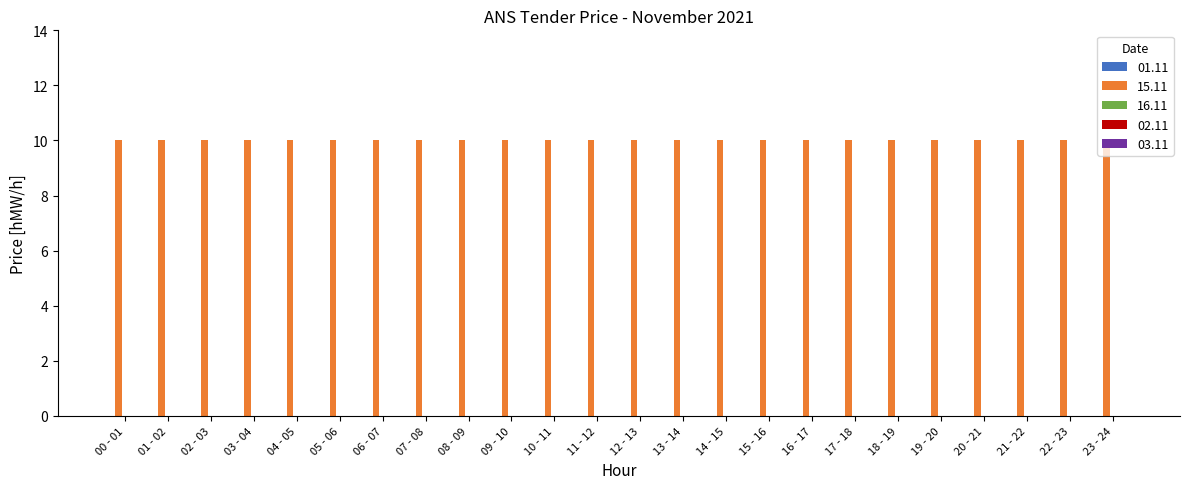

Rank the series by their maximum value, from highest to lowest.

15.11, 01.11, 16.11, 02.11, 03.11